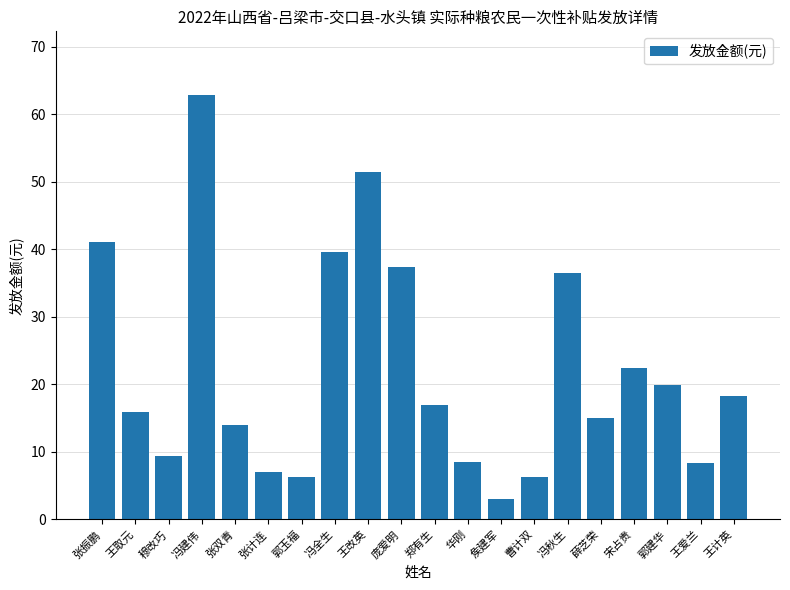

Read the value at 王改英.

51.4